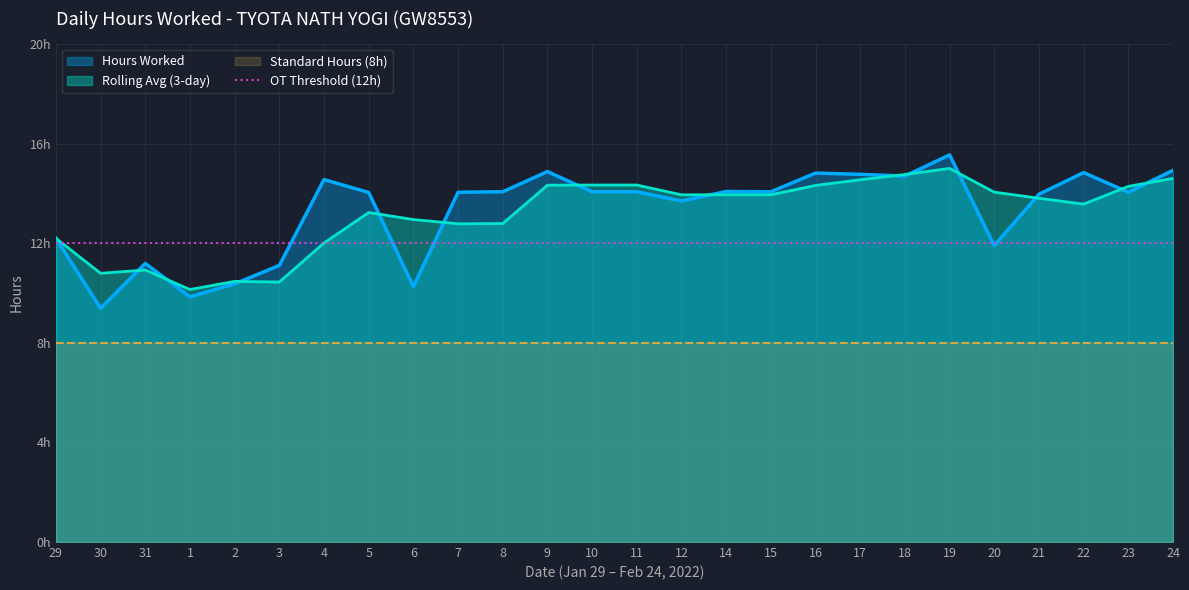

How many interior local peaks (higher than both neighbors) does the data have?

7